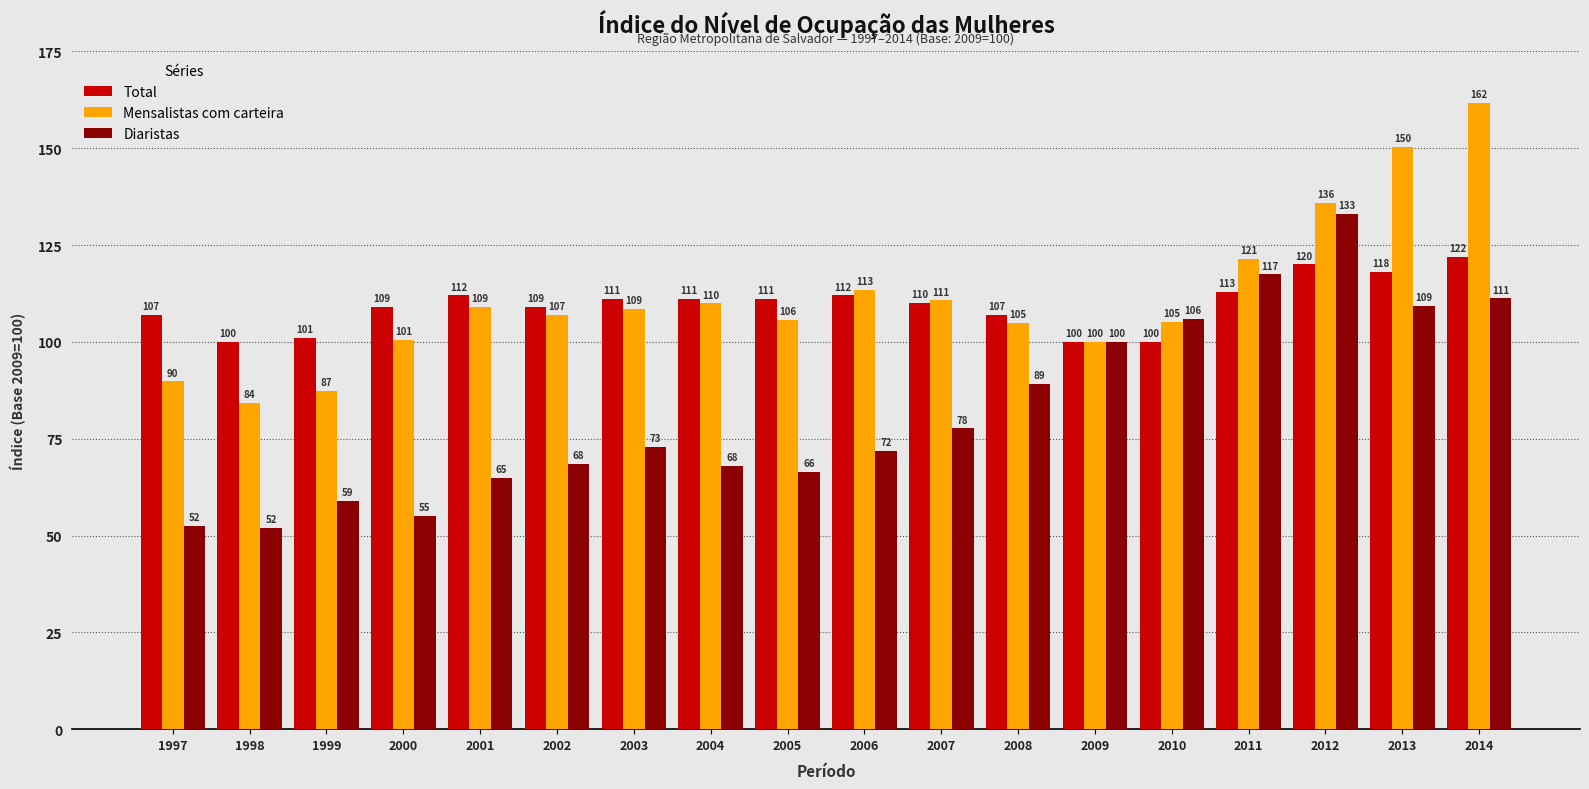

How many values in the Diaristas series are below 72?

9